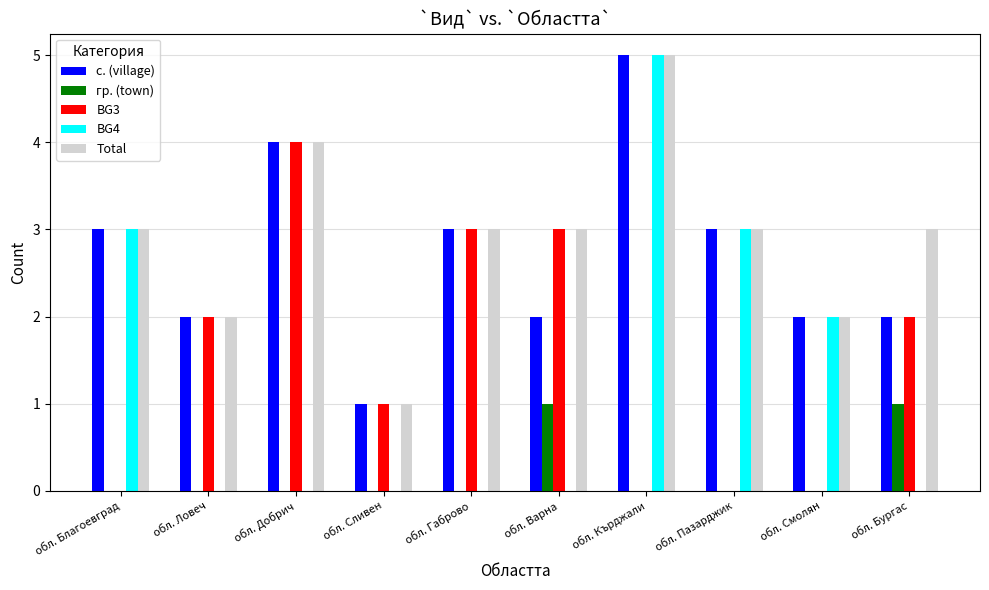

The value of гр. (town) at обл. Бургас is 0. True or false?

False